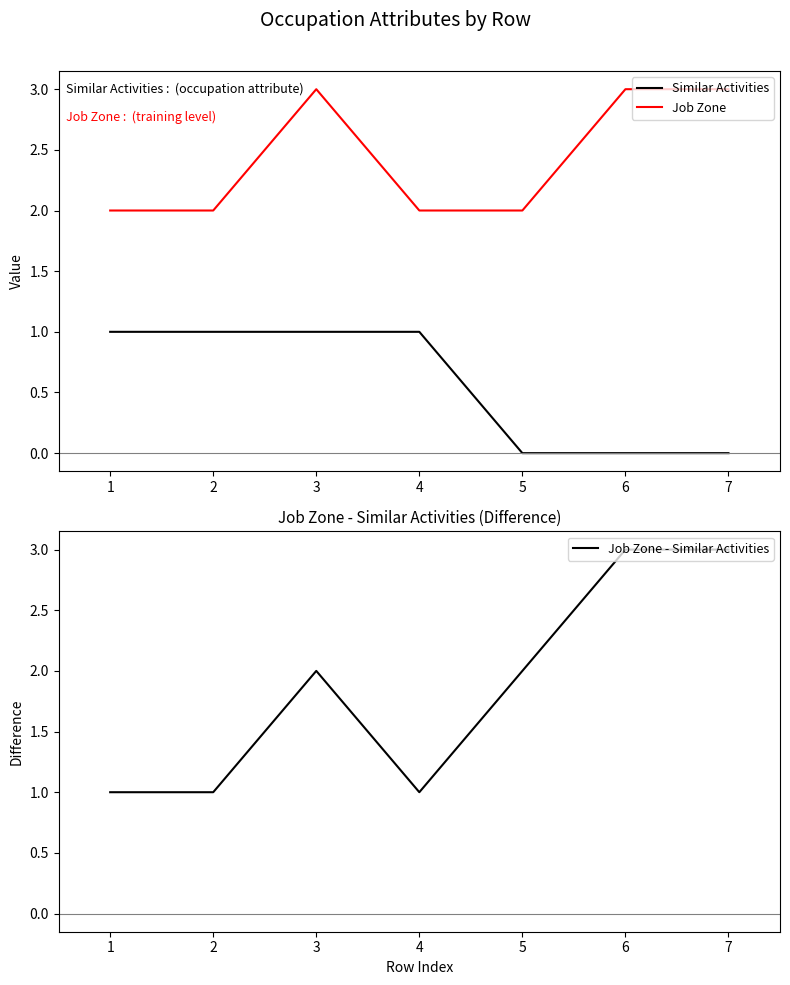

Reading left to right, list all the values displayed in this chart.

Similar Activities: 1=1	2=1	3=1	4=1	5=0	6=0	7=0
Job Zone: 1=2	2=2	3=3	4=2	5=2	6=3	7=3
Job Zone - Similar Activities: 1=1	2=1	3=2	4=1	5=2	6=3	7=3